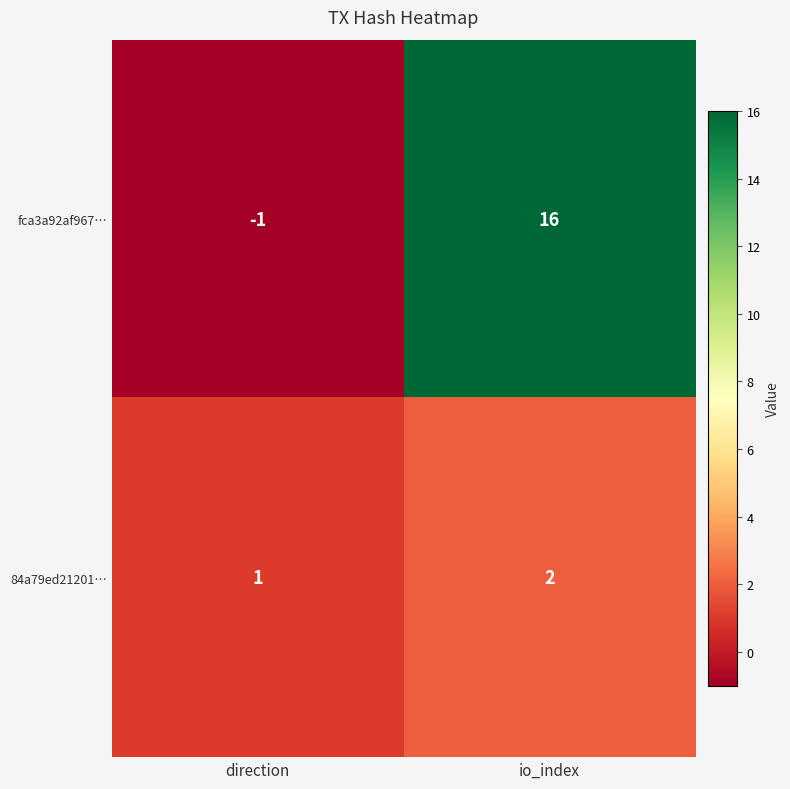

Which series has the largest total across all categories?

fca3a92af967…